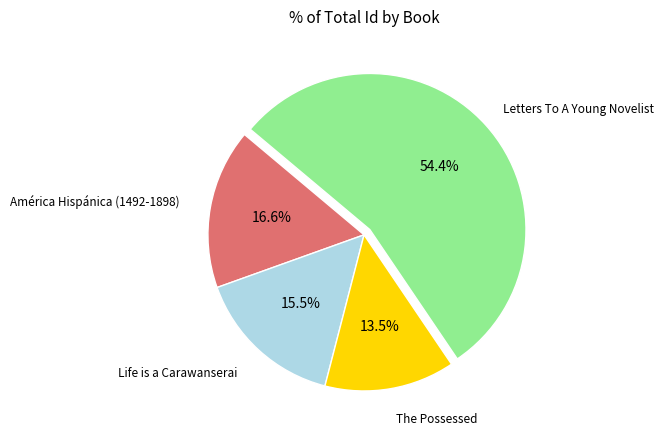

Is there any slice that represents more than half of the pie?

Yes